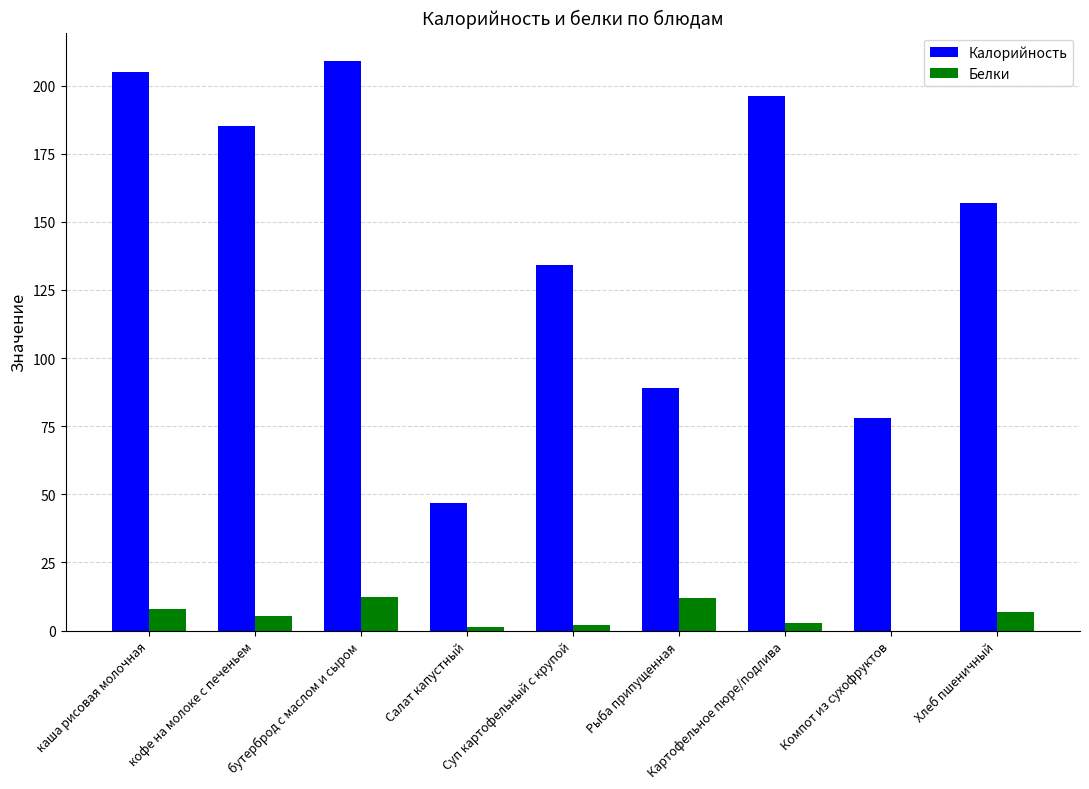

What are all the series names shown in the legend?

Калорийность, Белки